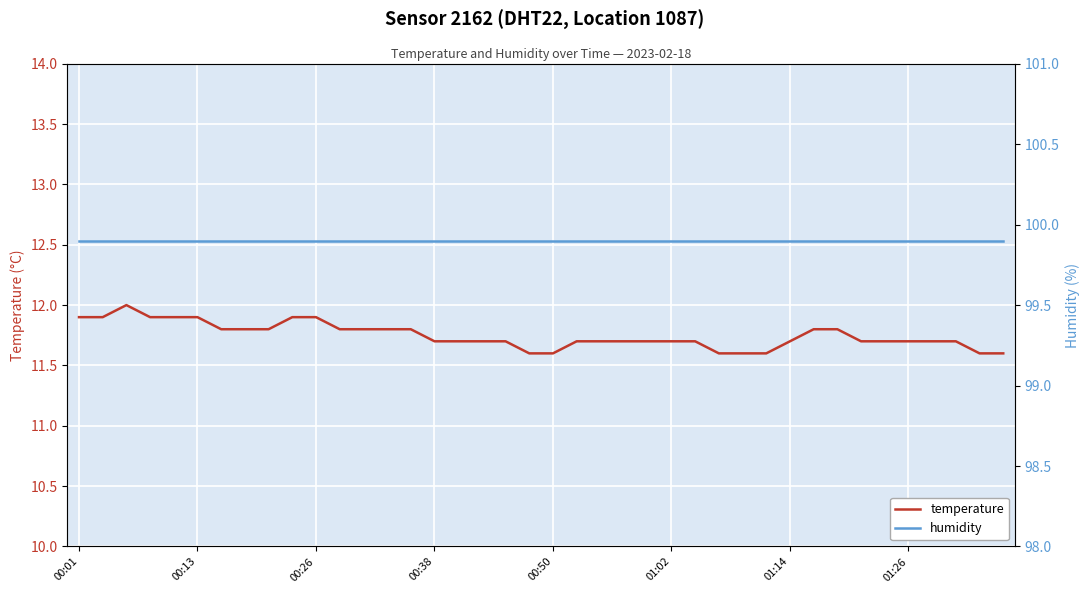

What is the sum of the humidity values at 20 and 00:50?

199.8